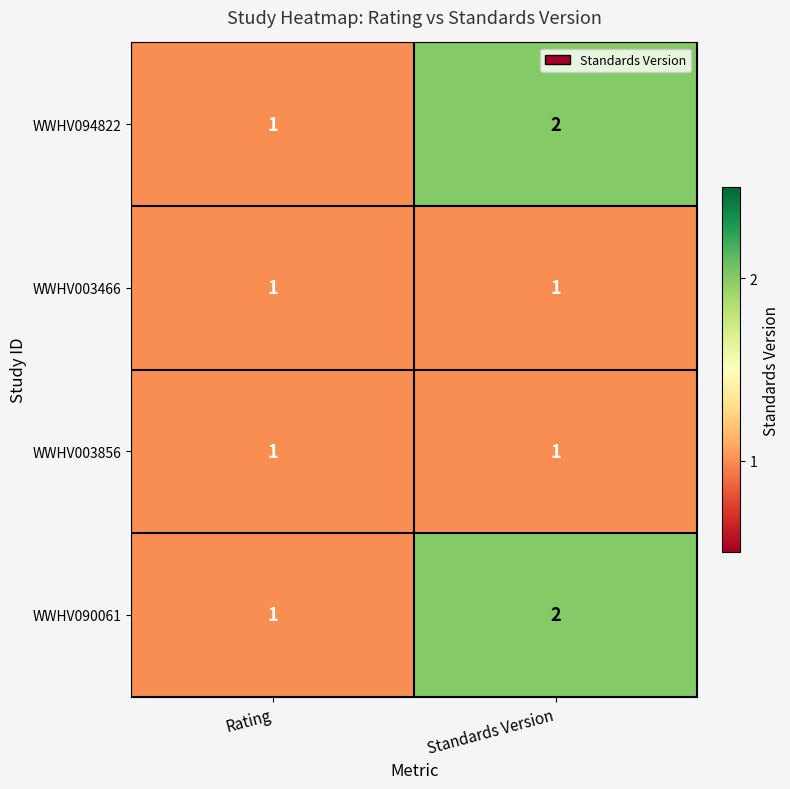

What is the total value across all series at Rating?

4